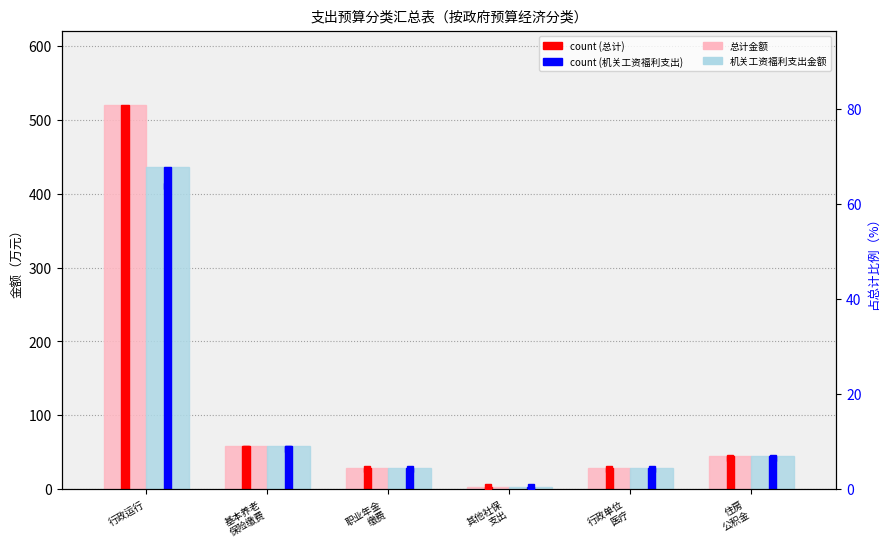

At how many categories does at least one series exceed 389?

1